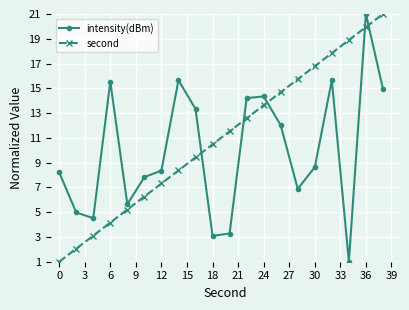

What is the difference between the second highest and second lowest values in the intensity(dBm) series?

12.6